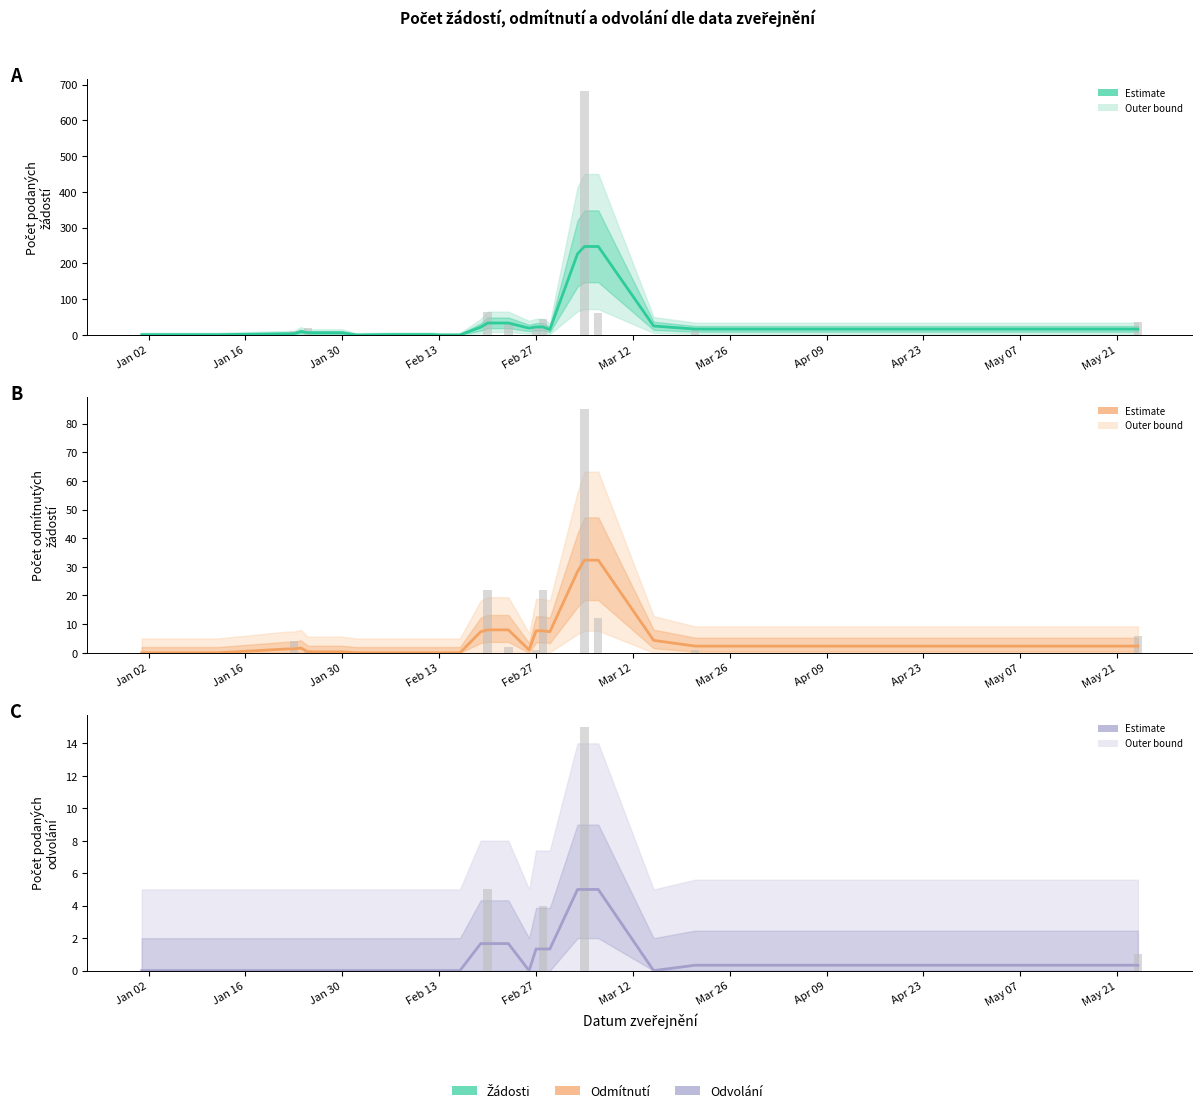

How many bars are there in each group?

3